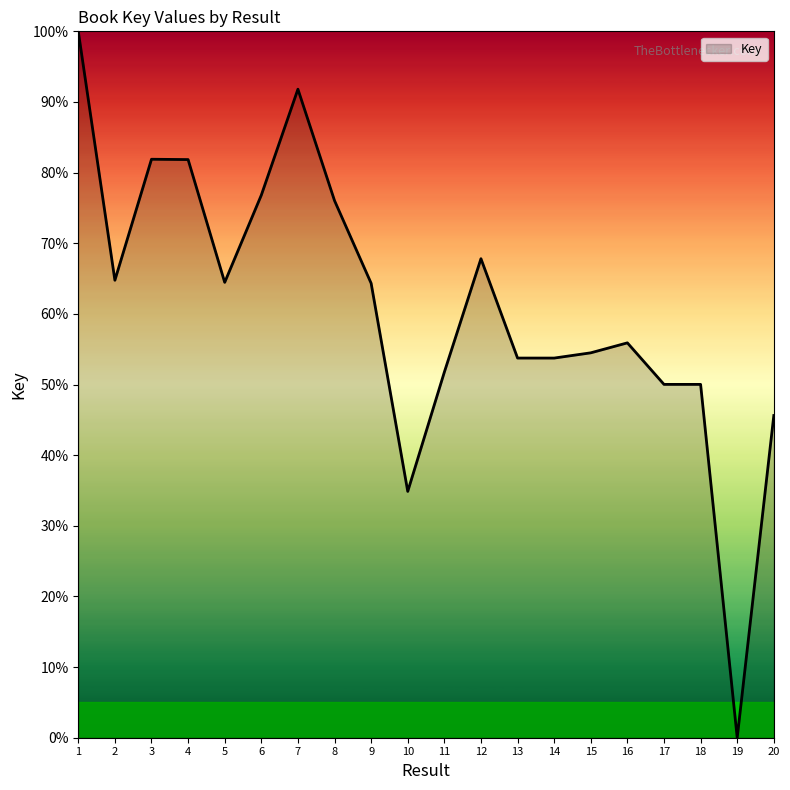

How many categories are shown in the chart?

20